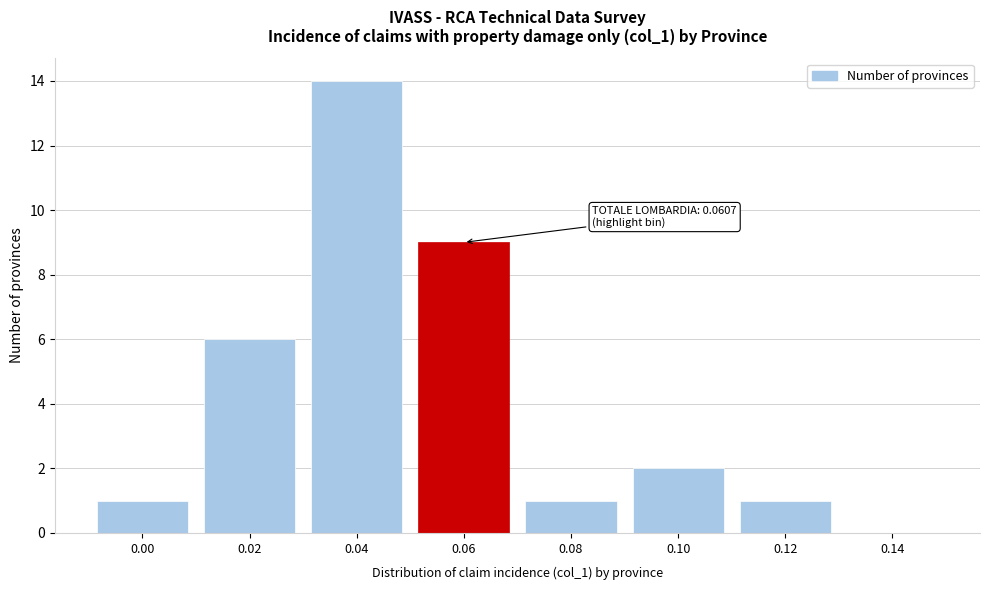

Reading left to right, what are all the values shown in this chart?

0.00=1	0.02=6	0.04=14	0.06=9	0.08=1	0.10=2	0.12=1	0.14=0